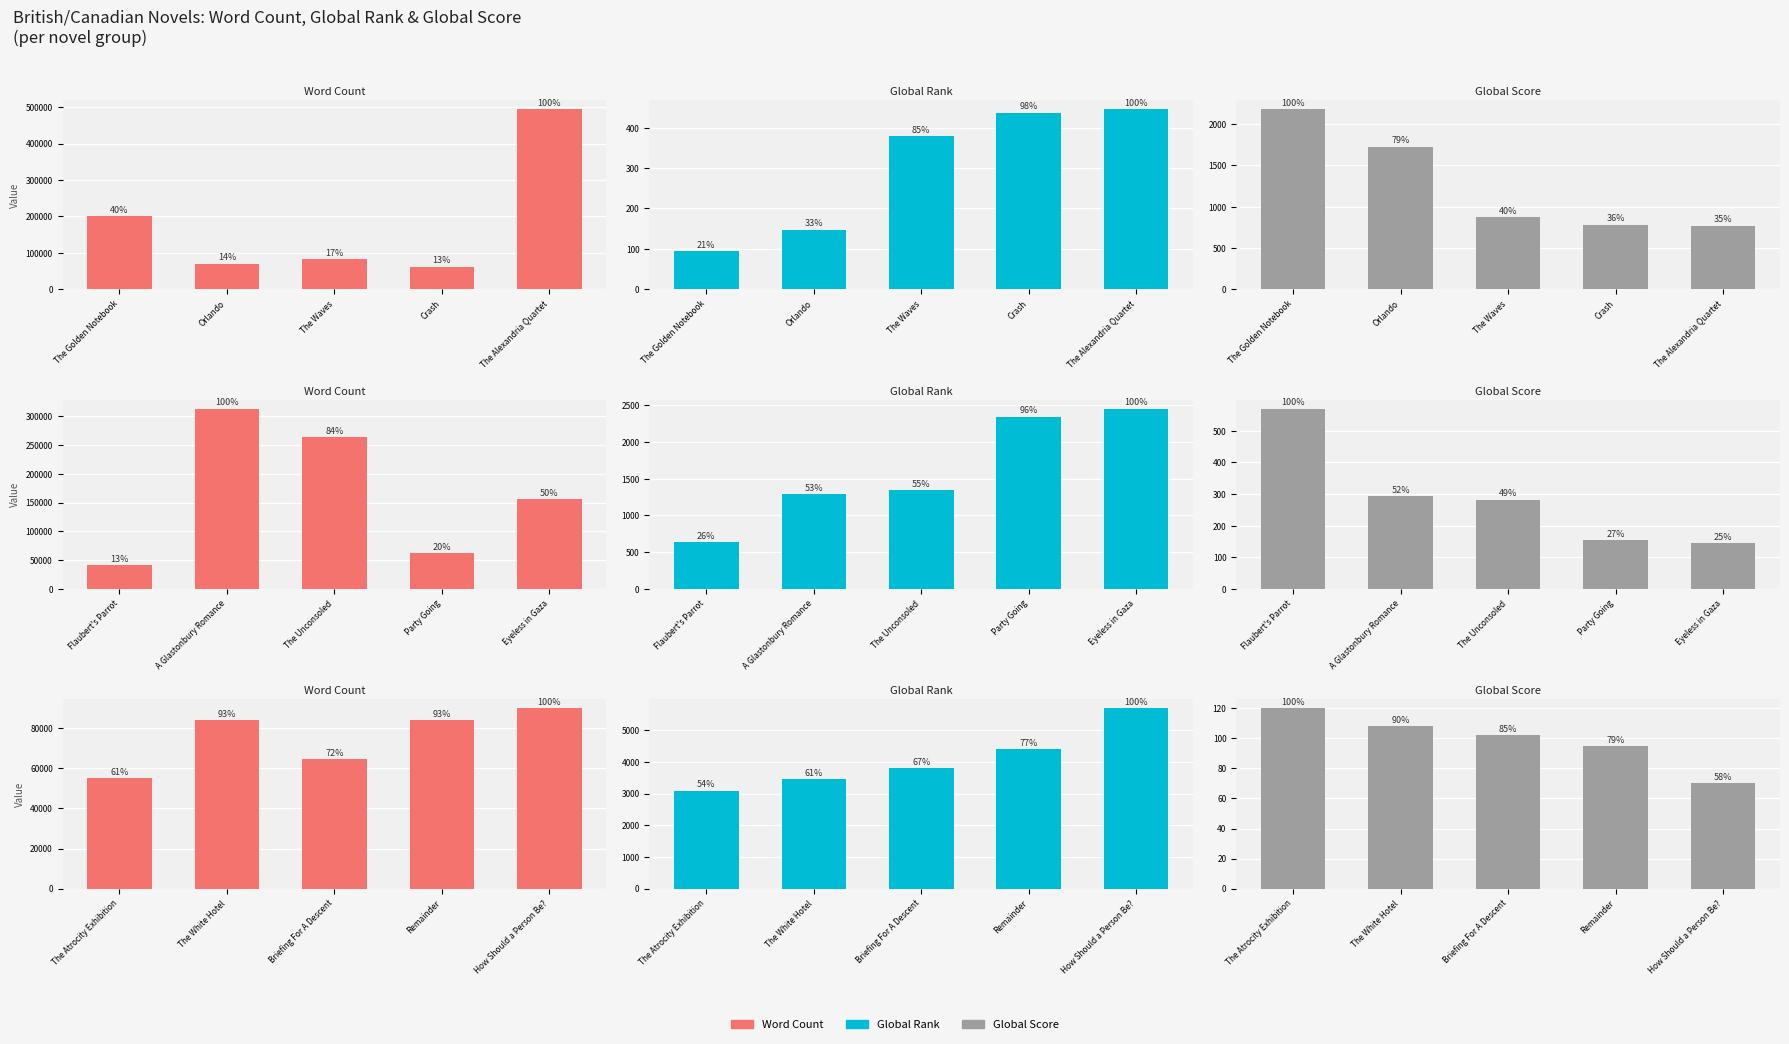

At which label does Global Rank reach its peak?

How Should a Person Be?